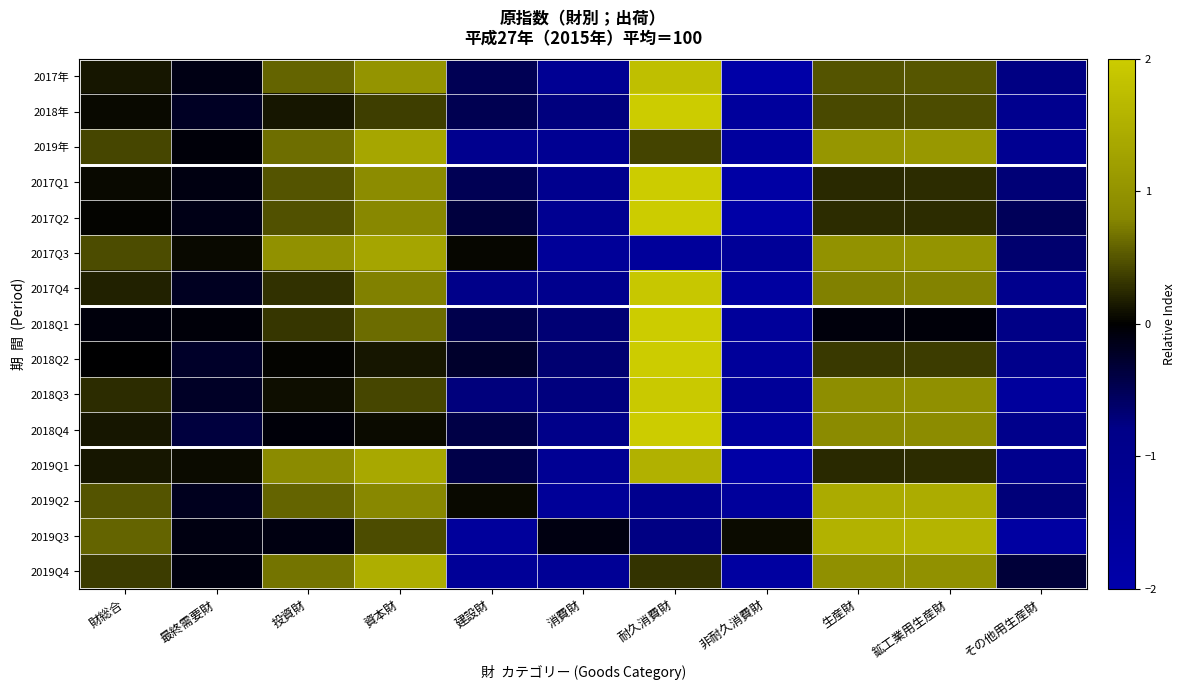

What is the total value across all series at 非耐久消費財?

-22.4